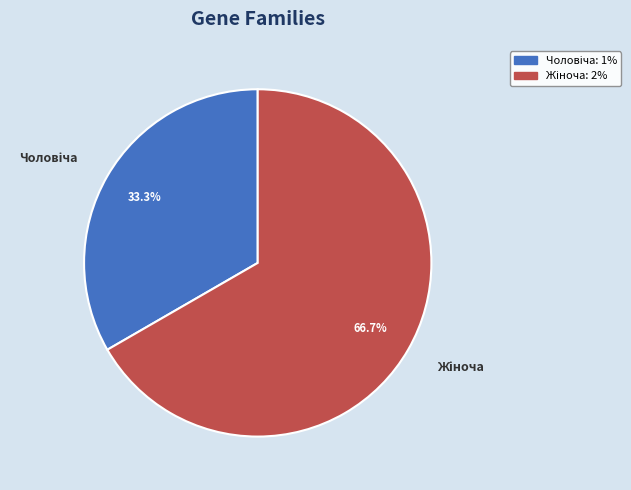

How many slices are in this pie chart?

2